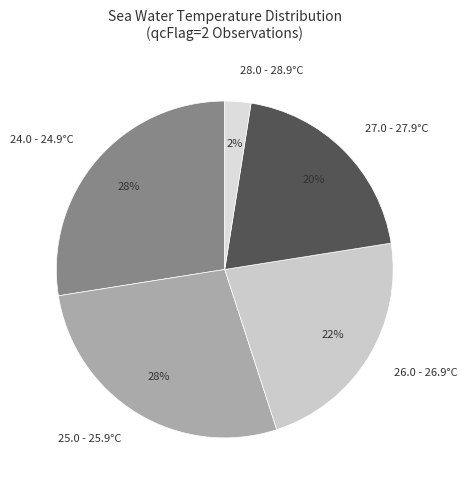

The 24.0 - 24.9°C slice represents 36% of the pie. True or false?

False